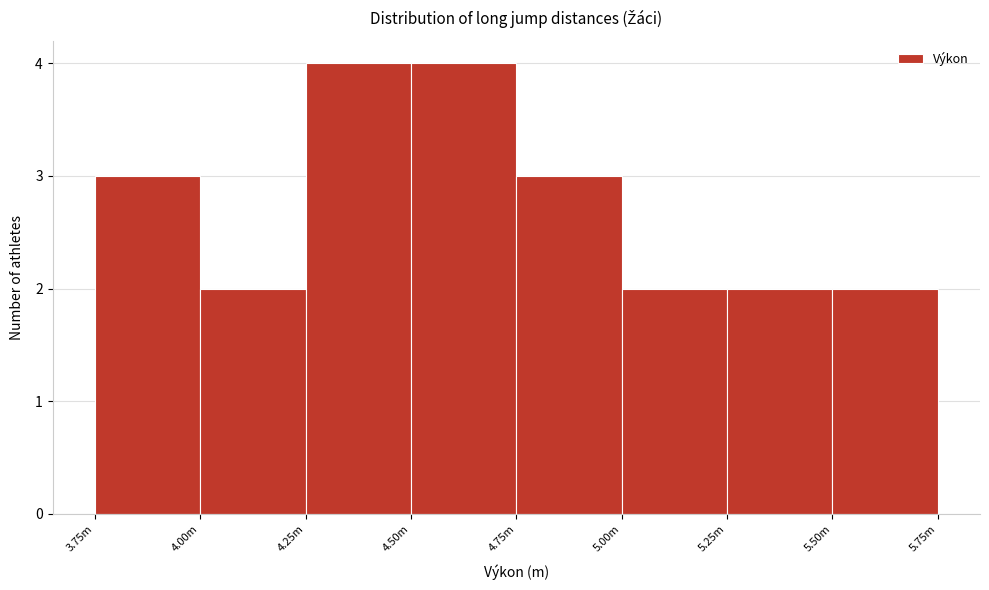

Reading left to right, what are all the values shown in this chart?

3.75m=3	4.00m=2	4.25m=4	4.50m=4	4.75m=3	5.00m=2	5.25m=2	5.50m=2